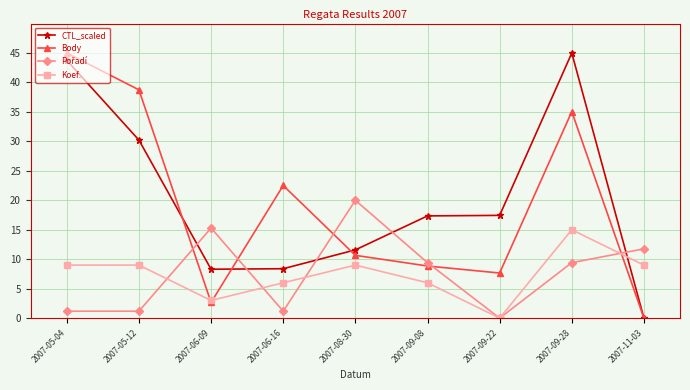

Read the CTL_scaled value at 2007-09-08.

17.4